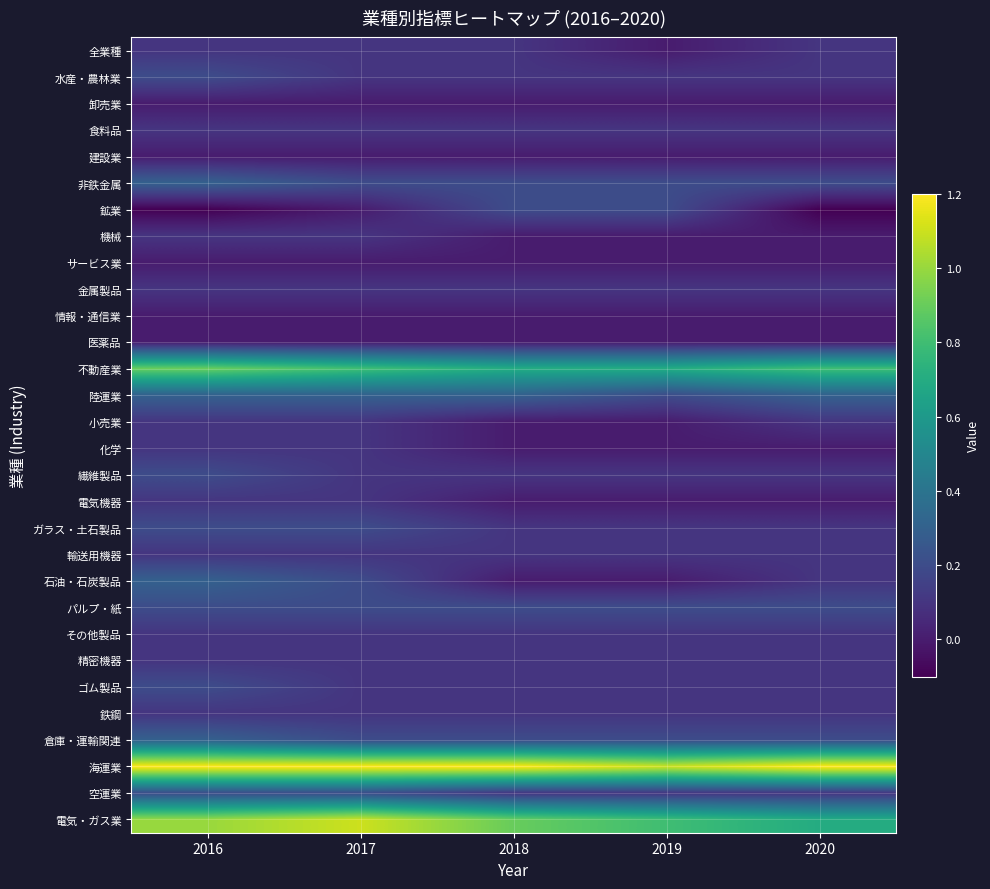

Reading left to right, transcribe all the data shown in this chart.

全業種: 2016=0.1	2017=0.1	2018=0.1	2019=0.0	2020=0.1
水産・農林業: 2016=0.2	2017=0.1	2018=0.1	2019=0.1	2020=0.1
卸売業: 2016=0.0	2017=0.0	2018=0.0	2019=0.0	2020=0.0
食料品: 2016=0.1	2017=0.1	2018=0.1	2019=0.1	2020=0.1
建設業: 2016=0.0	2017=0.0	2018=-0.0	2019=0.0	2020=0.0
非鉄金属: 2016=0.3	2017=0.2	2018=0.2	2019=0.2	2020=0.2
鉱業: 2016=-0.1	2017=0.0	2018=0.2	2019=0.2	2020=-0.1
機械: 2016=0.1	2017=0.1	2018=0.0	2019=0.0	2020=0.0
サービス業: 2016=0.0	2017=0.0	2018=0.0	2019=0.0	2020=0.0
金属製品: 2016=0.1	2017=0.1	2018=0.1	2019=0.1	2020=0.1
情報・通信業: 2016=0.0	2017=0.0	2018=0.0	2019=0.0	2020=-0.0
医薬品: 2016=0.0	2017=0.0	2018=0.0	2019=0.0	2020=0.0
不動産業: 2016=0.9	2017=0.8	2018=0.7	2019=0.7	2020=0.8
陸運業: 2016=0.3	2017=0.3	2018=0.3	2019=0.2	2020=0.3
小売業: 2016=0.1	2017=0.1	2018=-0.0	2019=0.0	2020=0.1
化学: 2016=0.1	2017=0.1	2018=0.0	2019=-0.0	2020=0.0
繊維製品: 2016=0.2	2017=0.1	2018=0.1	2019=0.1	2020=0.1
電気機器: 2016=0.1	2017=0.1	2018=0.0	2019=0.0	2020=0.0
ガラス・土石製品: 2016=0.2	2017=0.2	2018=0.1	2019=0.1	2020=0.1
輸送用機器: 2016=0.1	2017=0.1	2018=0.1	2019=0.1	2020=0.1
石油・石炭製品: 2016=0.3	2017=0.2	2018=0.0	2019=0.0	2020=0.1
パルプ・紙: 2016=0.2	2017=0.2	2018=0.2	2019=0.2	2020=0.2
その他製品: 2016=0.1	2017=0.1	2018=0.1	2019=0.1	2020=0.1
精密機器: 2016=0.1	2017=0.1	2018=0.1	2019=0.1	2020=0.1
ゴム製品: 2016=0.2	2017=0.1	2018=0.1	2019=0.1	2020=0.1
鉄鋼: 2016=0.1	2017=0.1	2018=0.1	2019=0.1	2020=0.1
倉庫・運輸関連: 2016=0.3	2017=0.2	2018=0.2	2019=0.2	2020=0.2
海運業: 2016=1.2	2017=1.2	2018=1.2	2019=1.1	2020=1.2
空運業: 2016=0.2	2017=0.2	2018=0.1	2019=0.1	2020=0.1
電気・ガス業: 2016=1.0	2017=1.1	2018=0.9	2019=0.8	2020=0.7